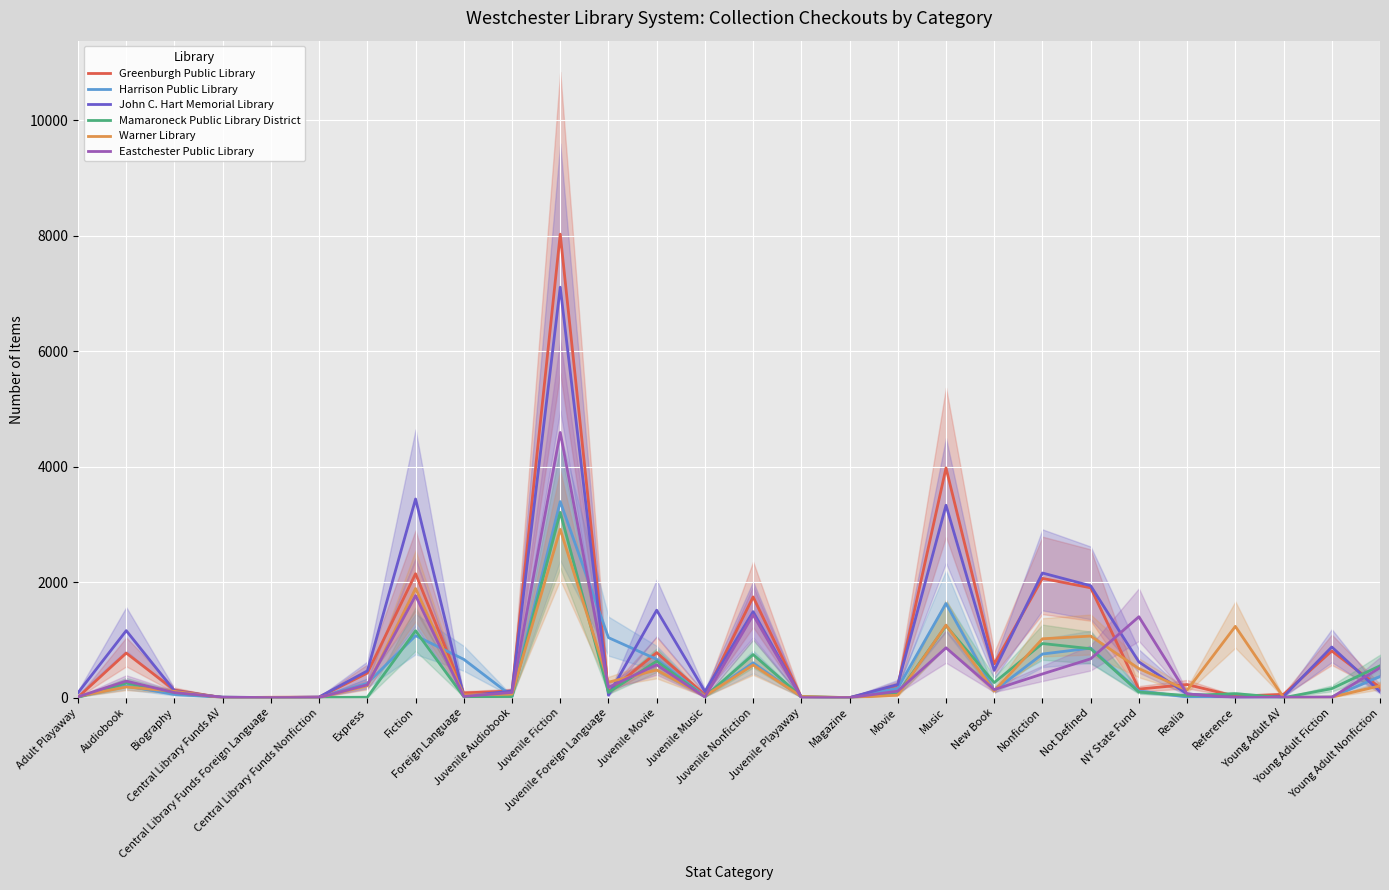

After their last crossing, which series has the higher values: Eastchester Public Library or John C. Hart Memorial Library?

Eastchester Public Library